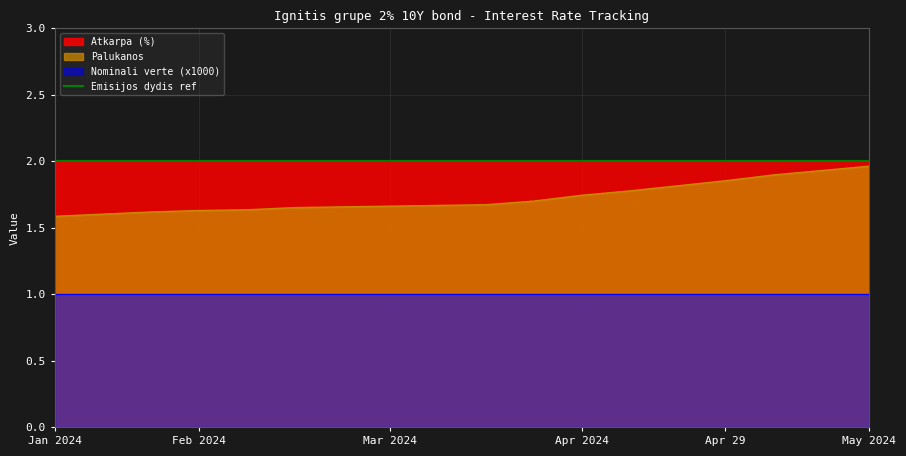

True or false: Nominali verte (x1000) and Palukanos cross at least once.

False